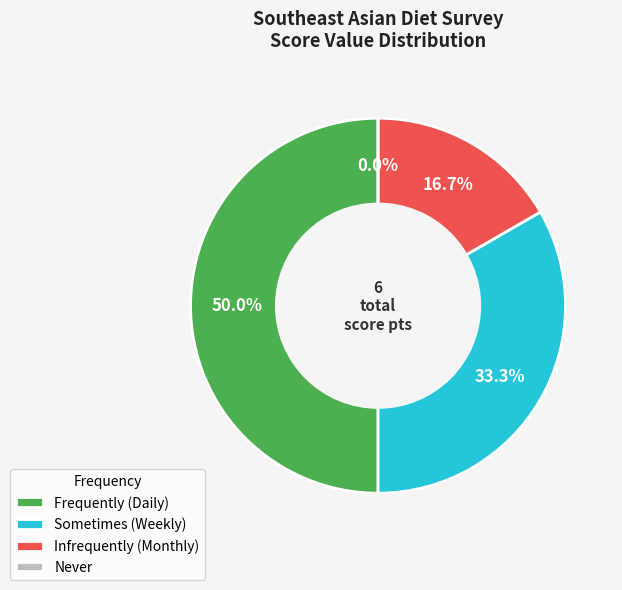

What is the change in value from Sometimes (Weekly) to Infrequently (Monthly)?

-1